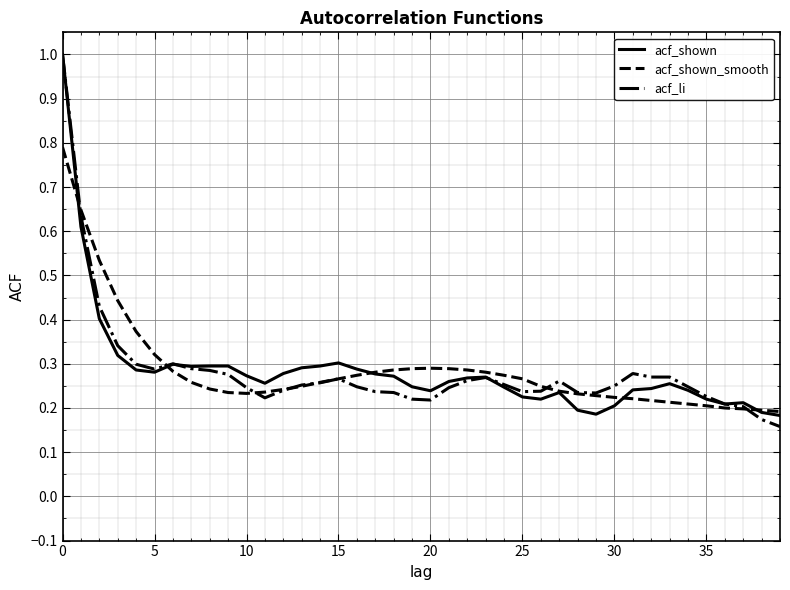

What is the highest value of the acf_shown_smooth series?

0.8